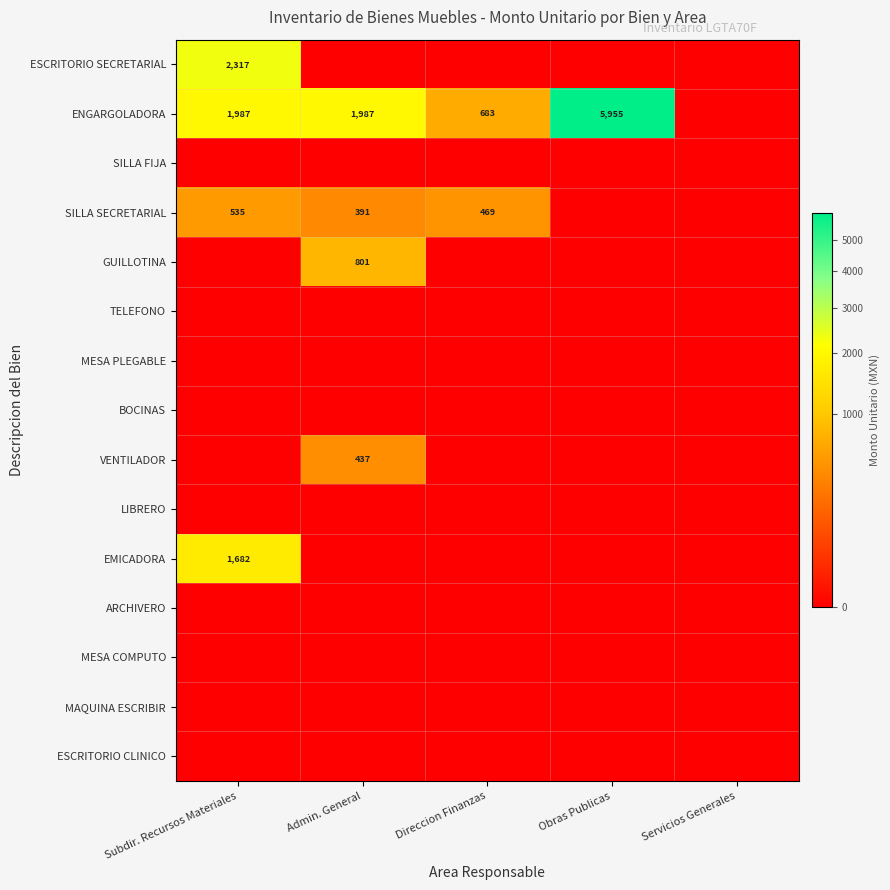

Is it true that ENGARGOLADORA equals 1987 at Subdir. Recursos Materiales?

True